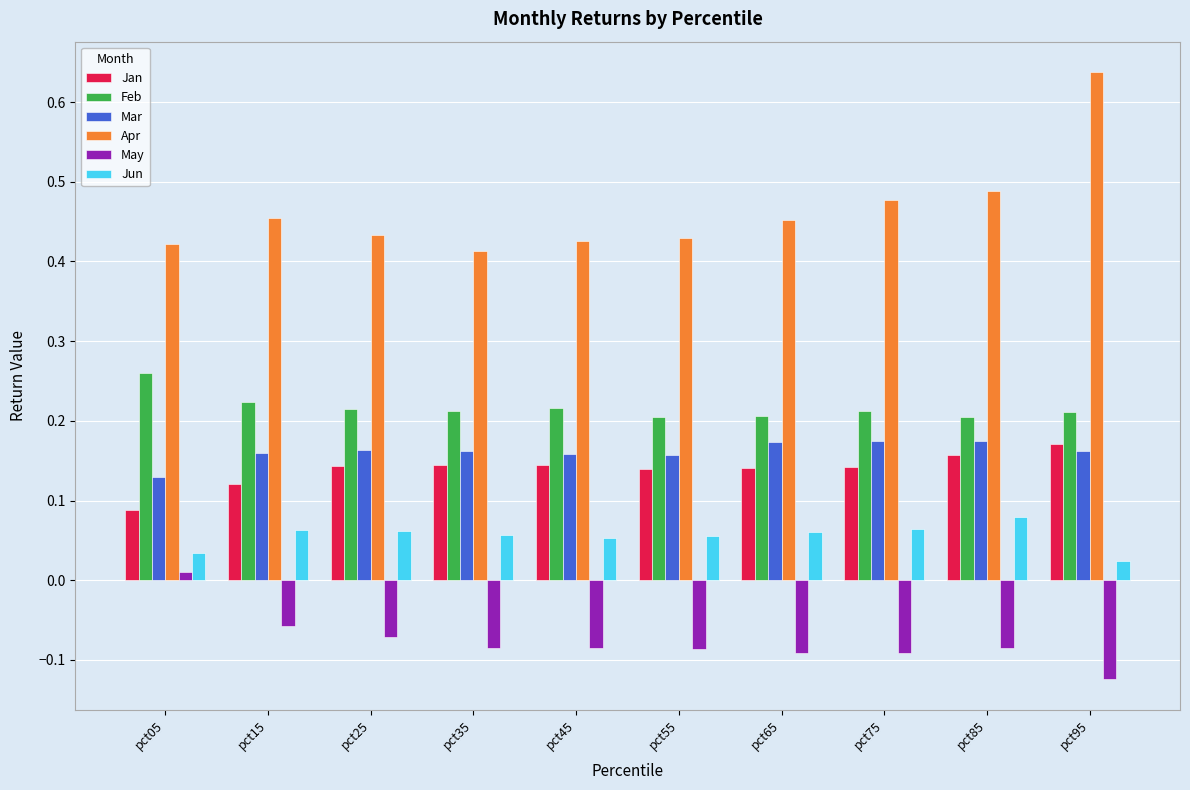

Count the Mar values in the range 0 to 1.

10